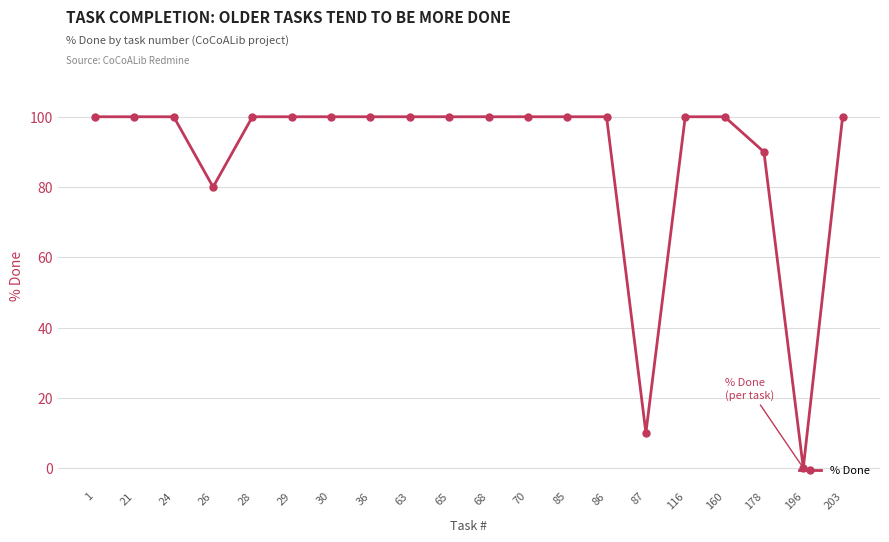

Reading left to right, transcribe all the data shown in this chart.

100	100	100	80	100	100	100	100	100	100	100	100	100	100	10	100	100	90	0	100